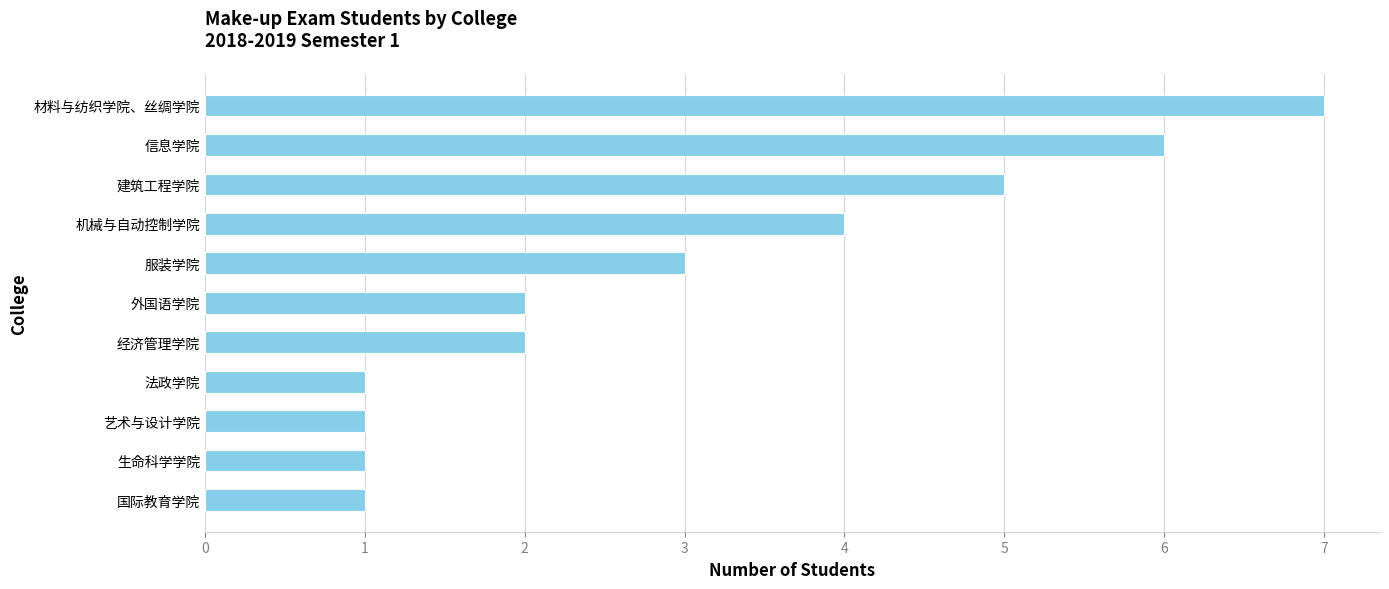

Reading top to bottom, extract all data points from this chart.

7	6	5	4	3	2	2	1	1	1	1